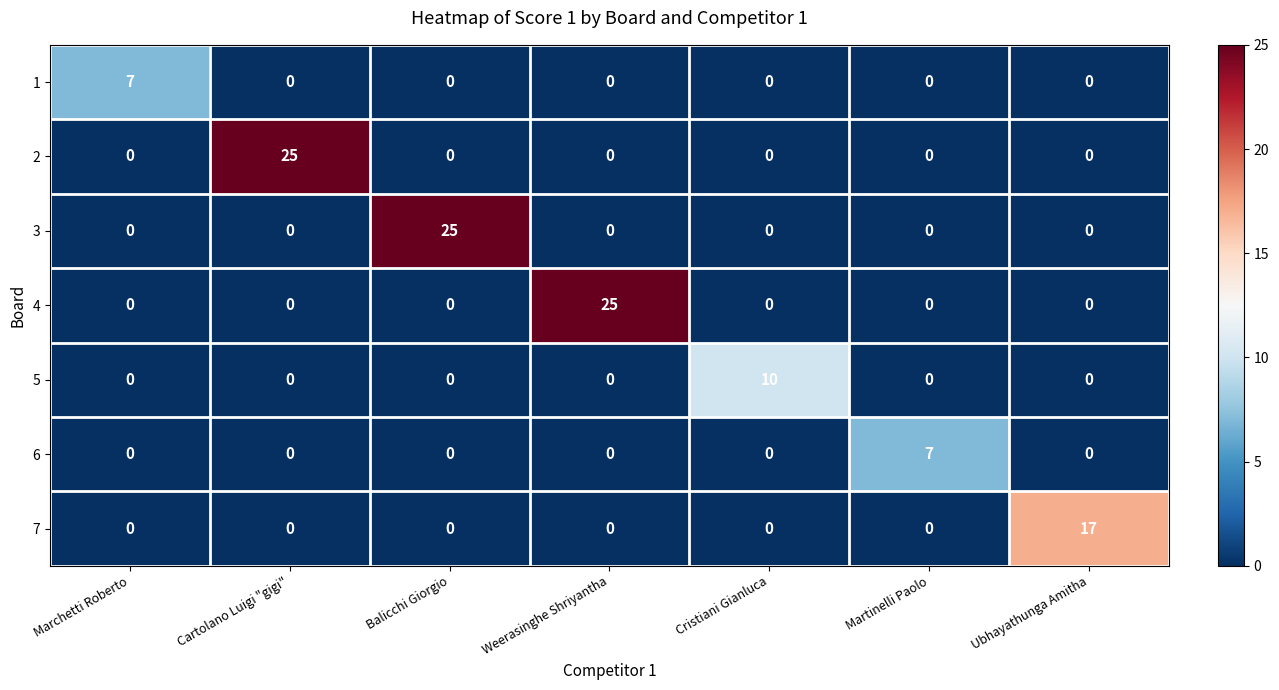

What is the difference between the highest and lowest values at Cristiani Gianluca?

10